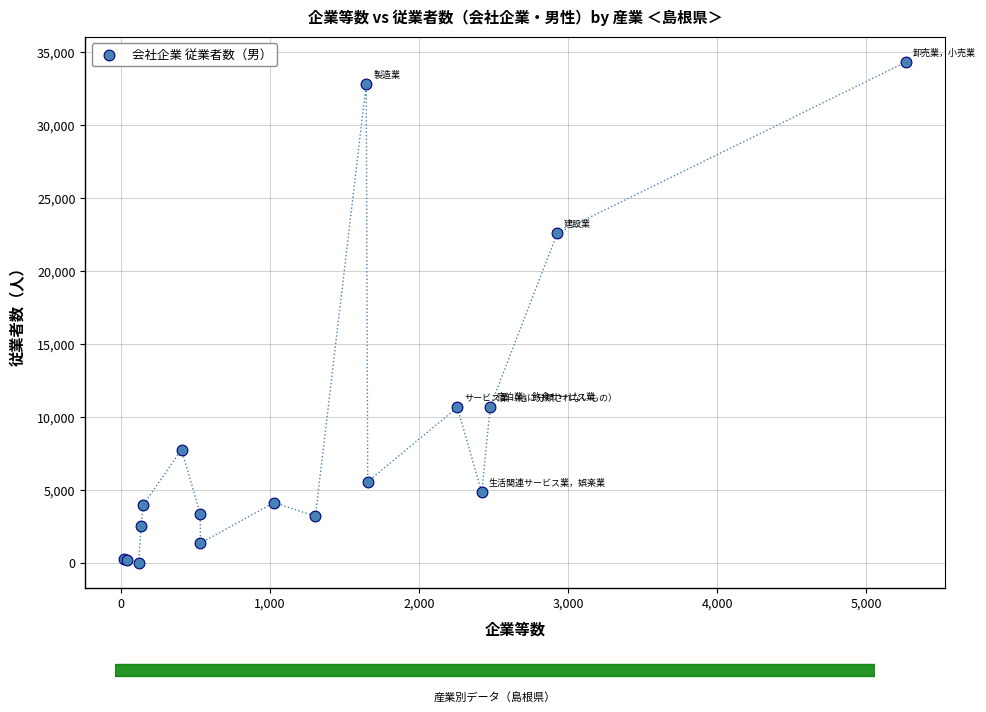

What Y value in the scatter plot is closest to 17163?

22574